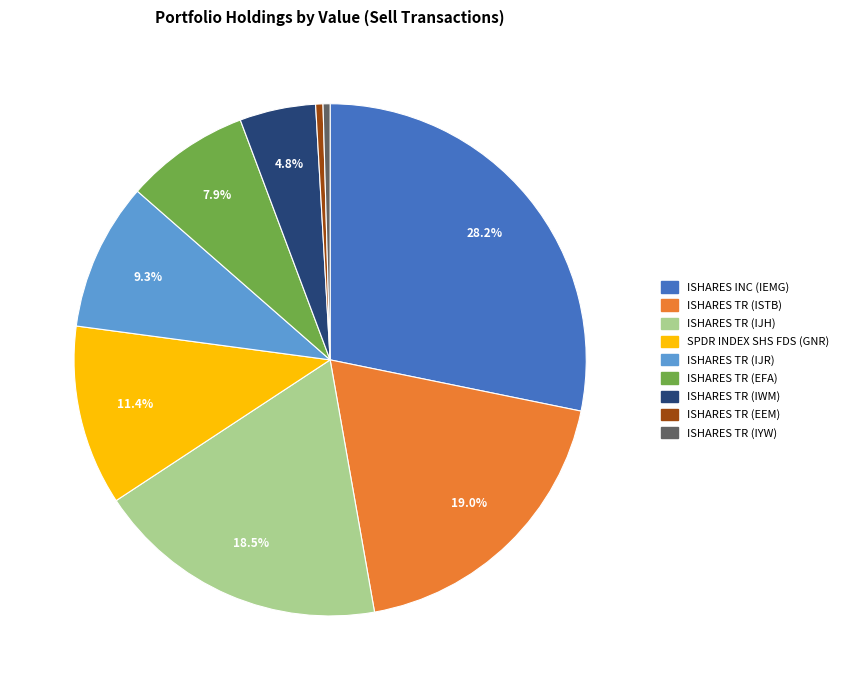

Is the sum of ISHARES TR (IWM) and ISHARES INC (IEMG) greater than half?

No